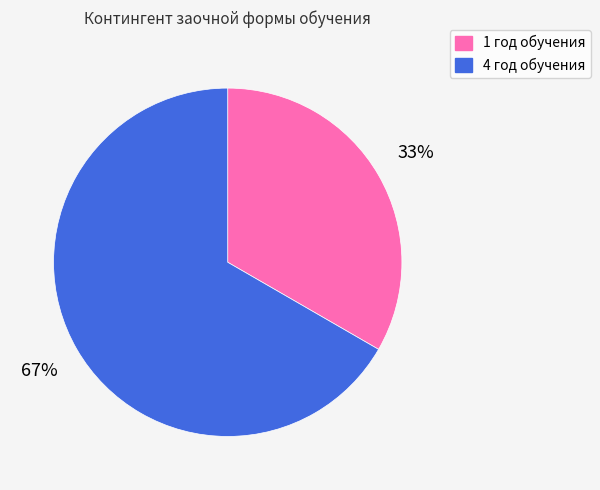

Which slice represents more than half of the pie?

4 год обучения